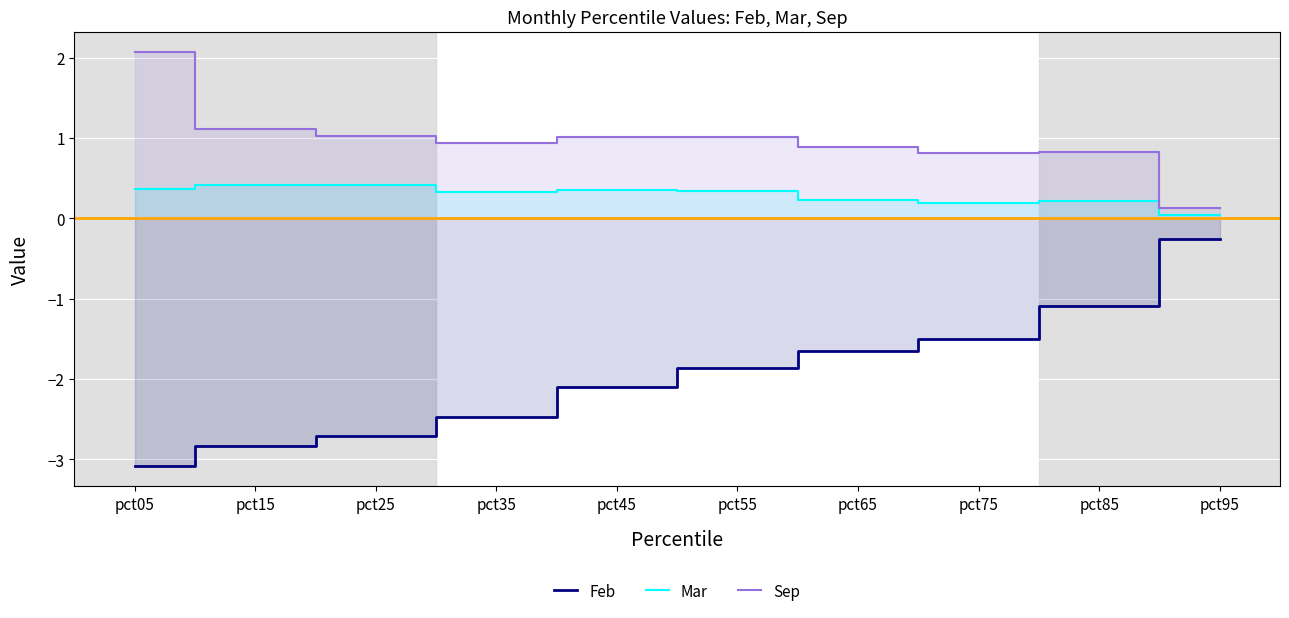

How many interior local peaks does the Mar series have?

3